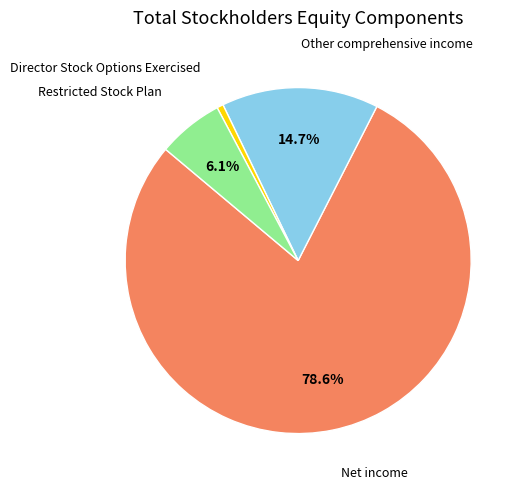

Is there a majority slice in this chart?

Yes